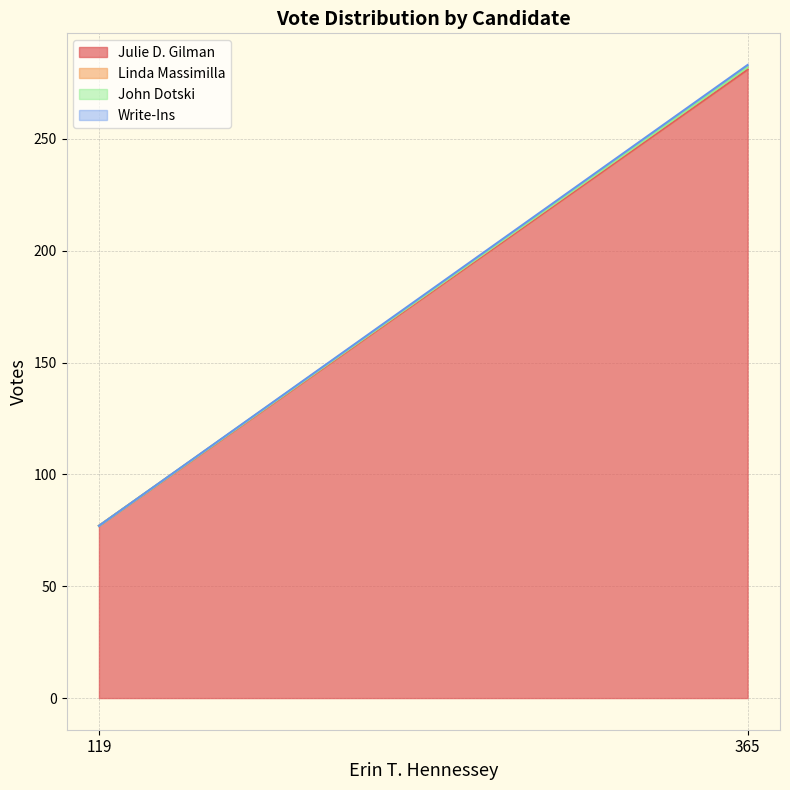

At how many categories does at least one series exceed 21?

2